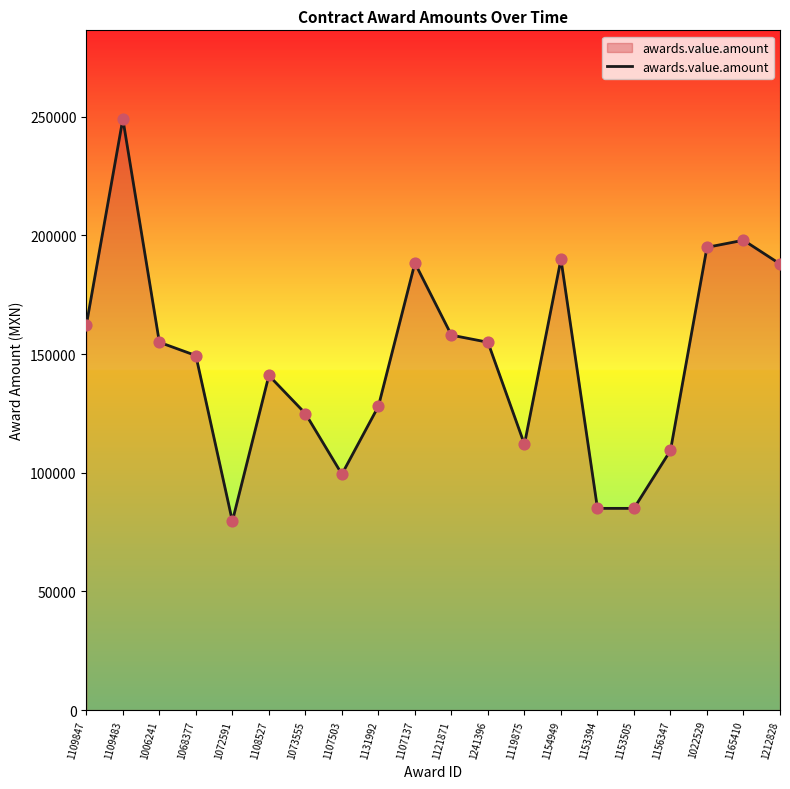

What is the change in value from 1109847 to 1153505?

-77328.7